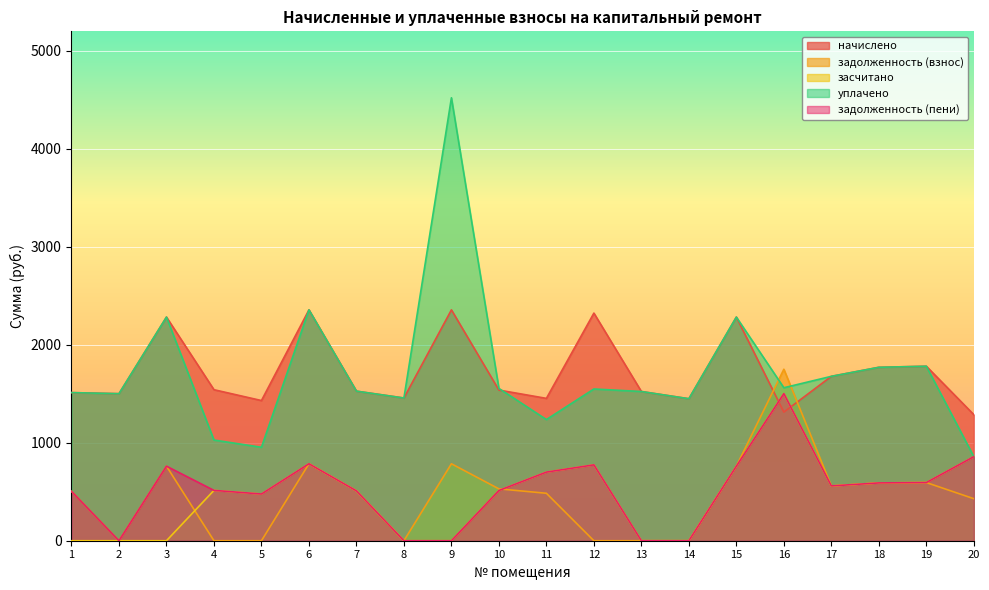

At which category is the sum across all series the highest?

9